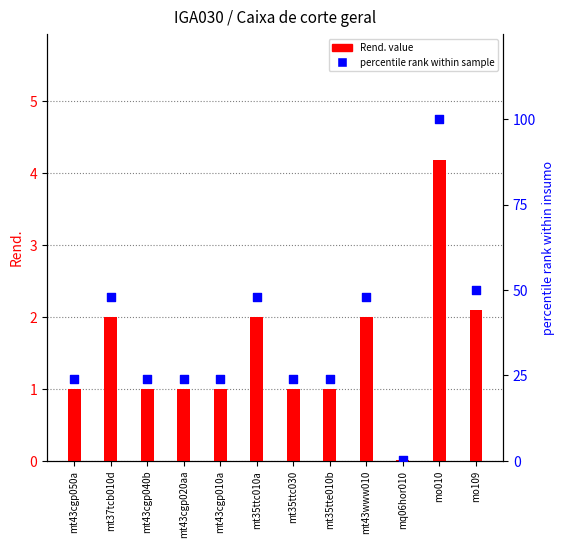

At which category is the sum across all series the highest?

mo010